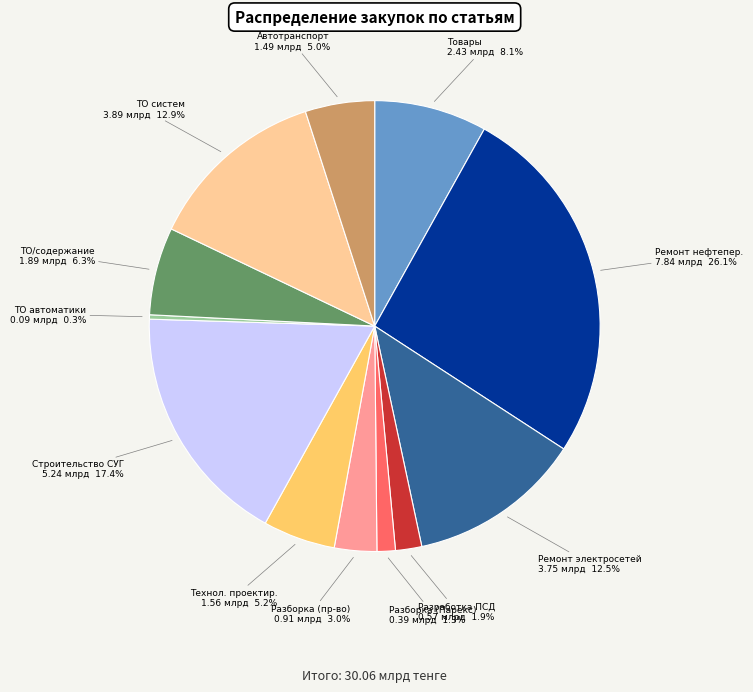

Which category has the smallest portion of the pie?

ТО автоматики